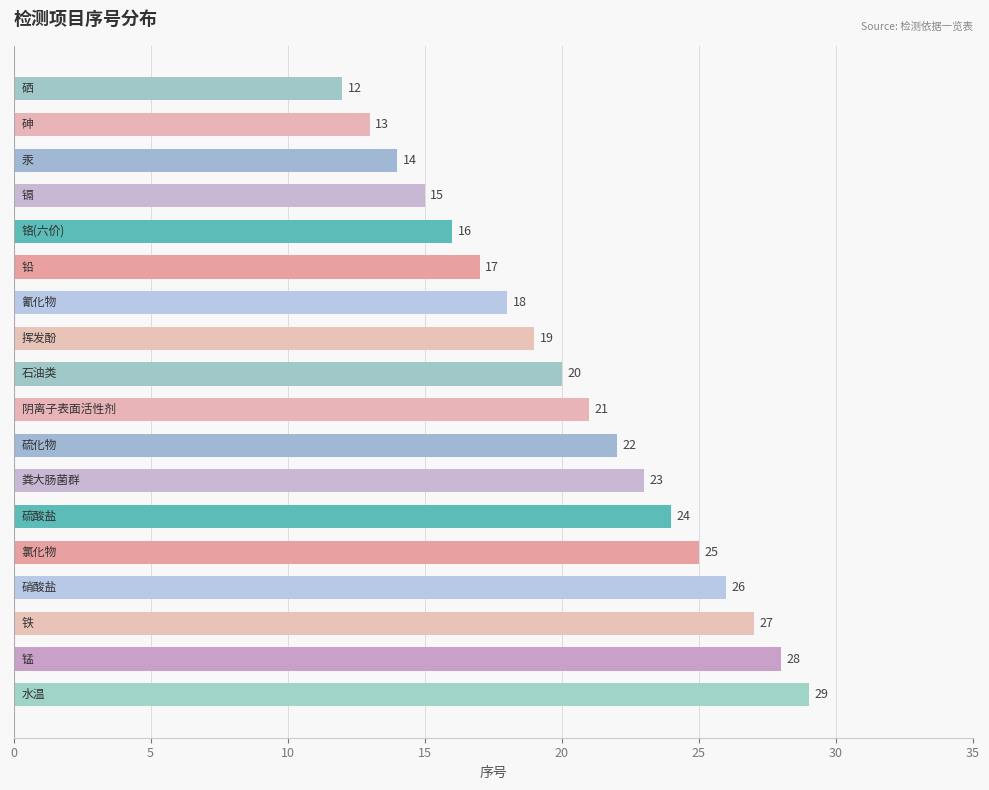

What is the minimum value shown in the chart?

12